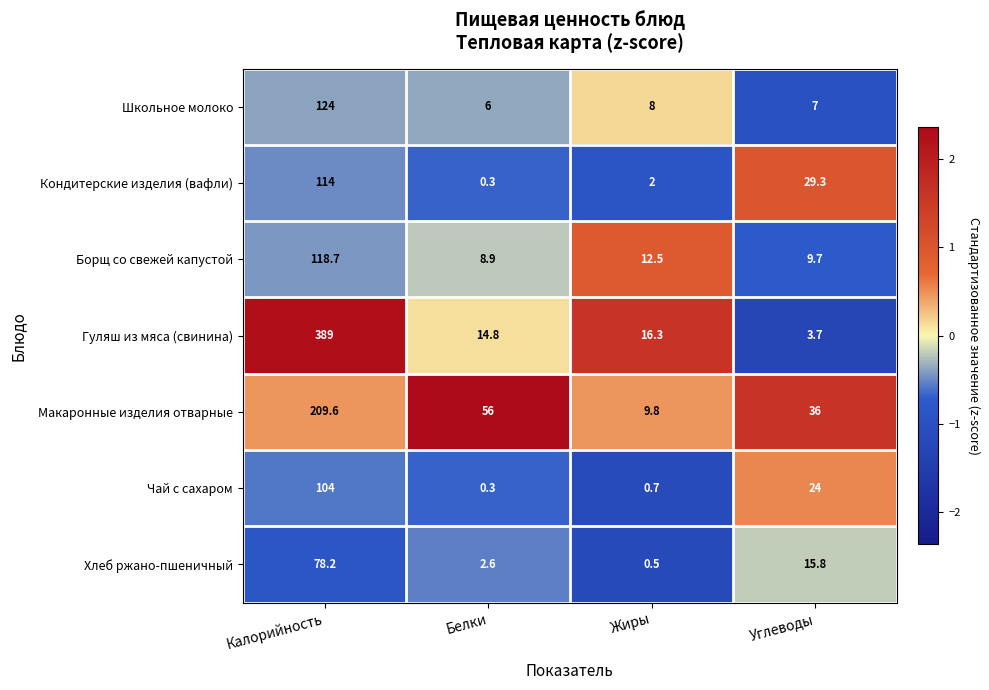

What is the difference between the highest and lowest values at Углеводы?

32.3